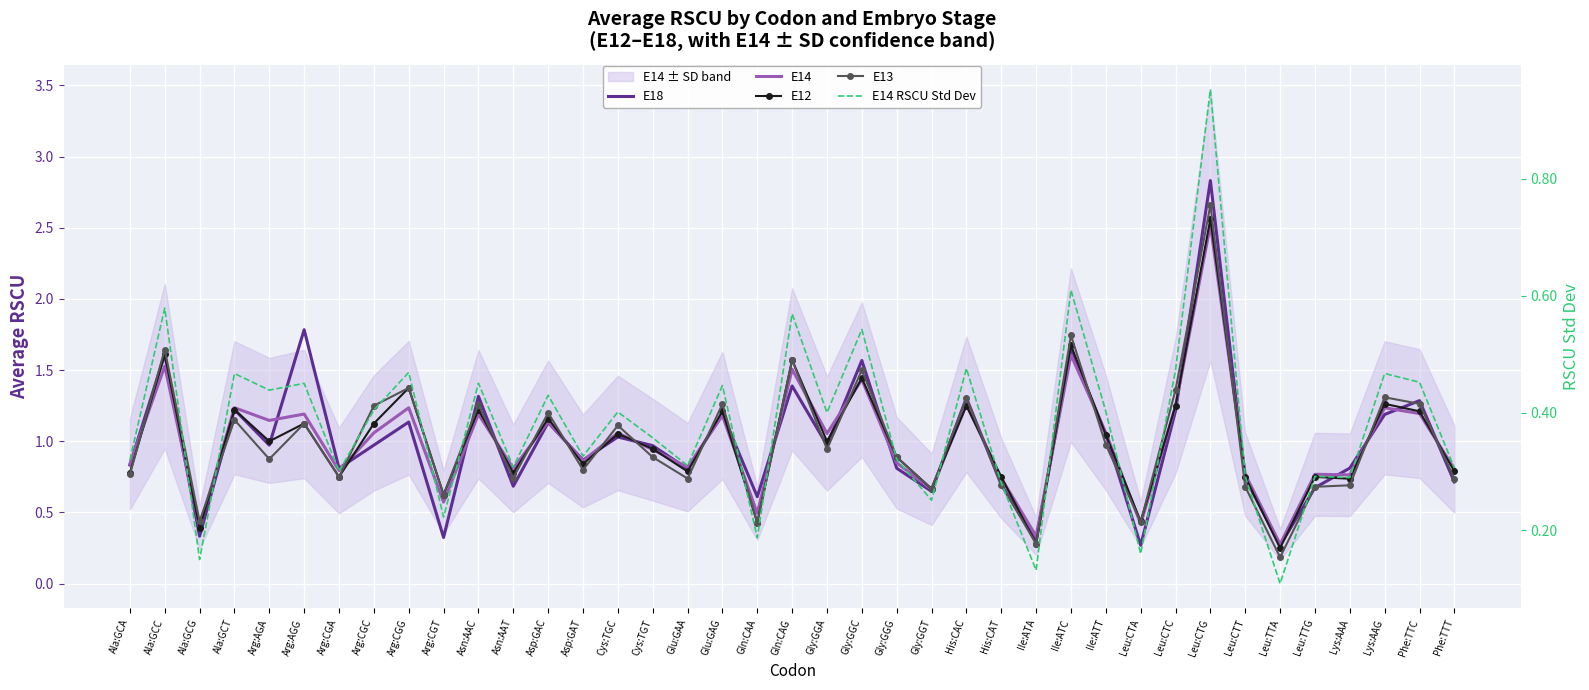

At which category does E13 reach its first local valley?

Ala:GCG